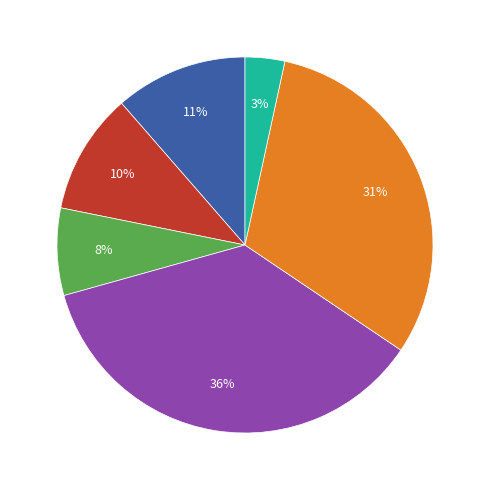

Is there any slice that represents more than half of the pie?

No